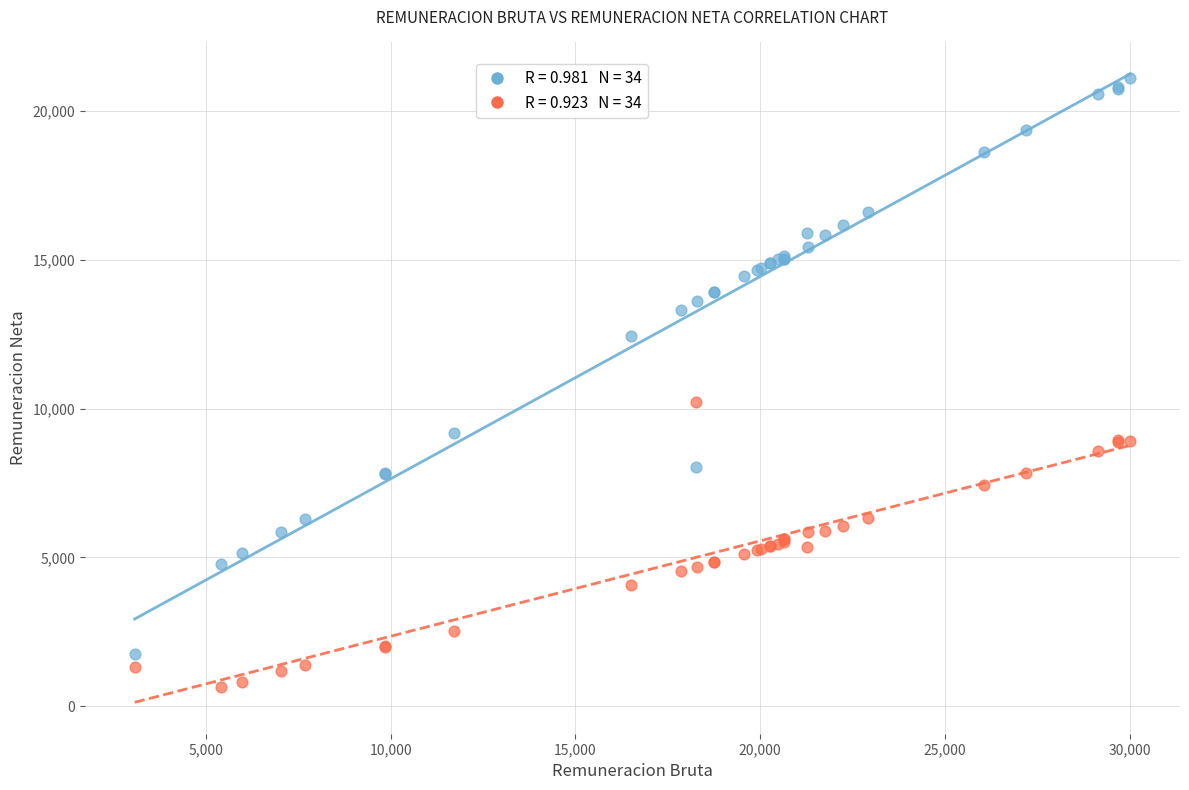

Across all series, what Y value is closest to 10872?

10238.9